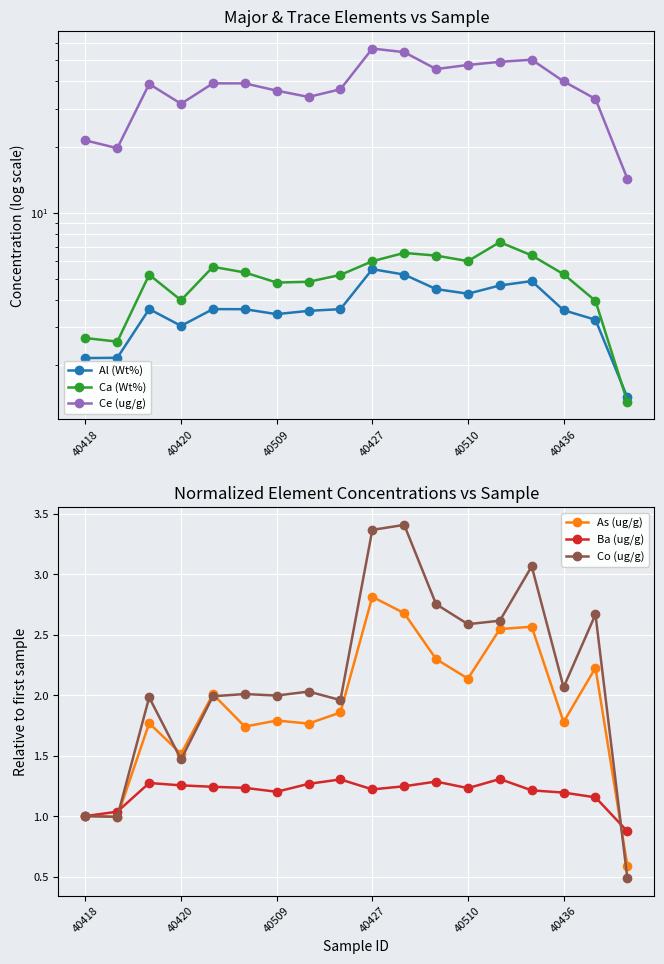

True or false: As (ug/g) has more than 2 points higher than both neighbors.

True